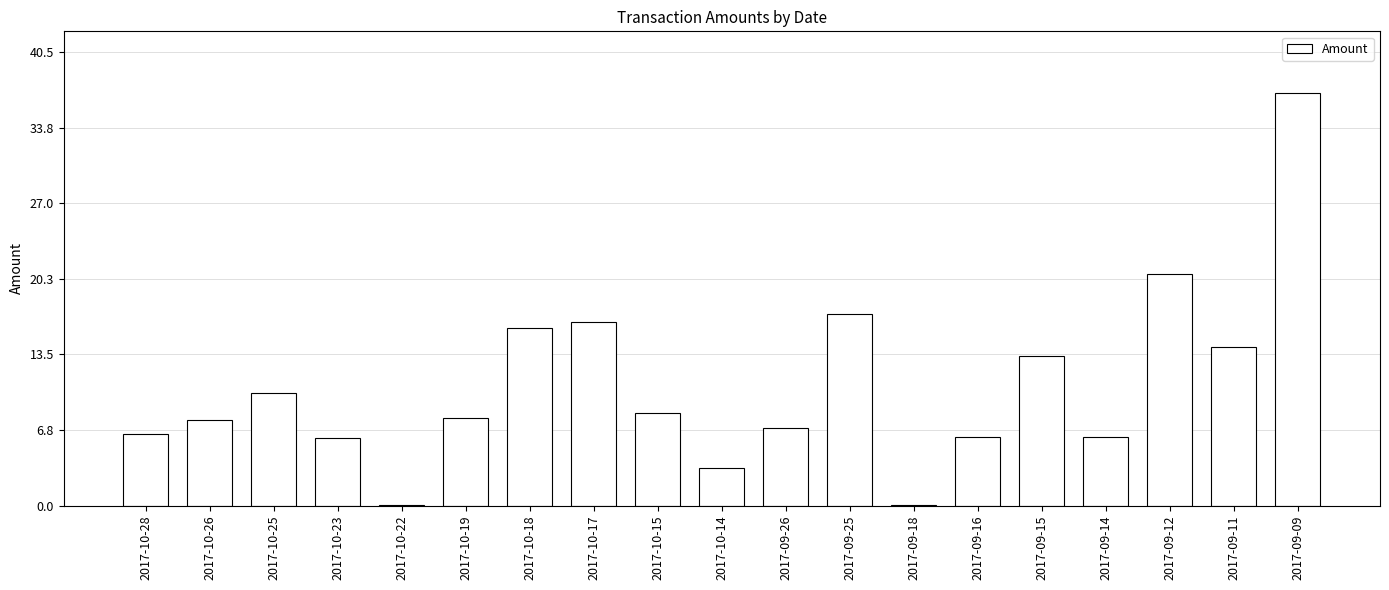

Between 2017-10-14 and 2017-09-25, which is larger?

2017-09-25